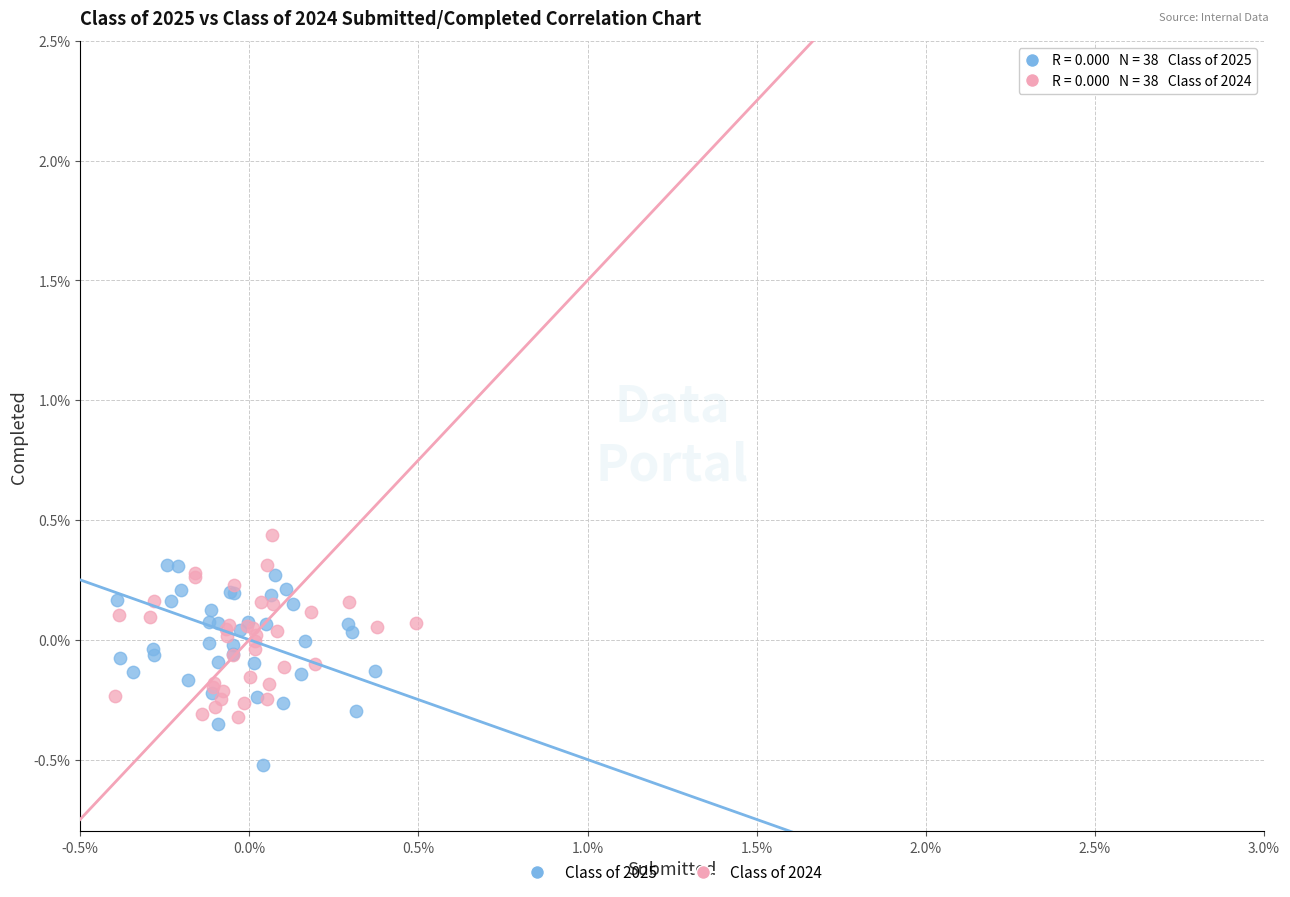

What are all the series names shown in the legend?

Class of 2025, Class of 2024